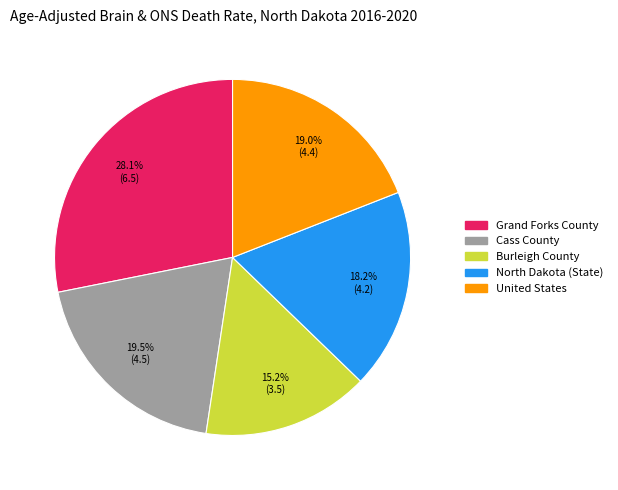

Which slice is the smallest?

Burleigh County